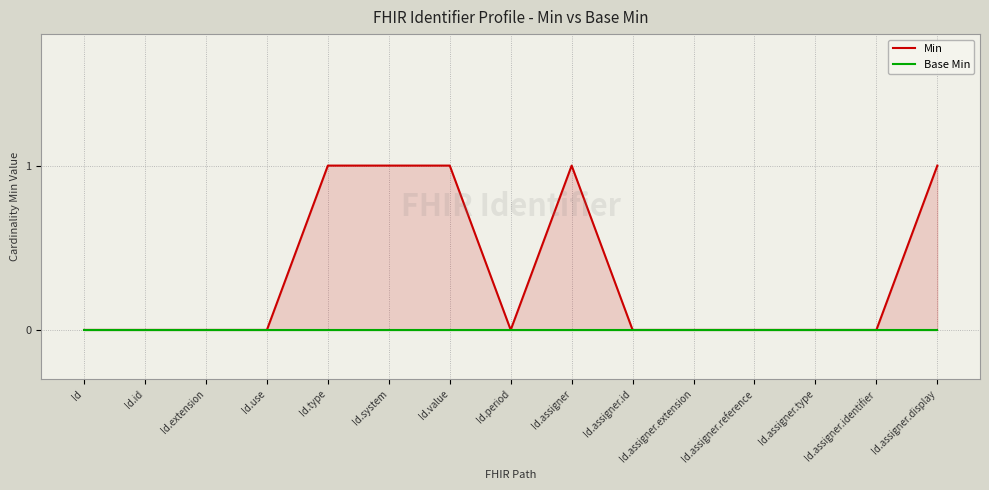

How many interior local peaks does the Min series have?

1